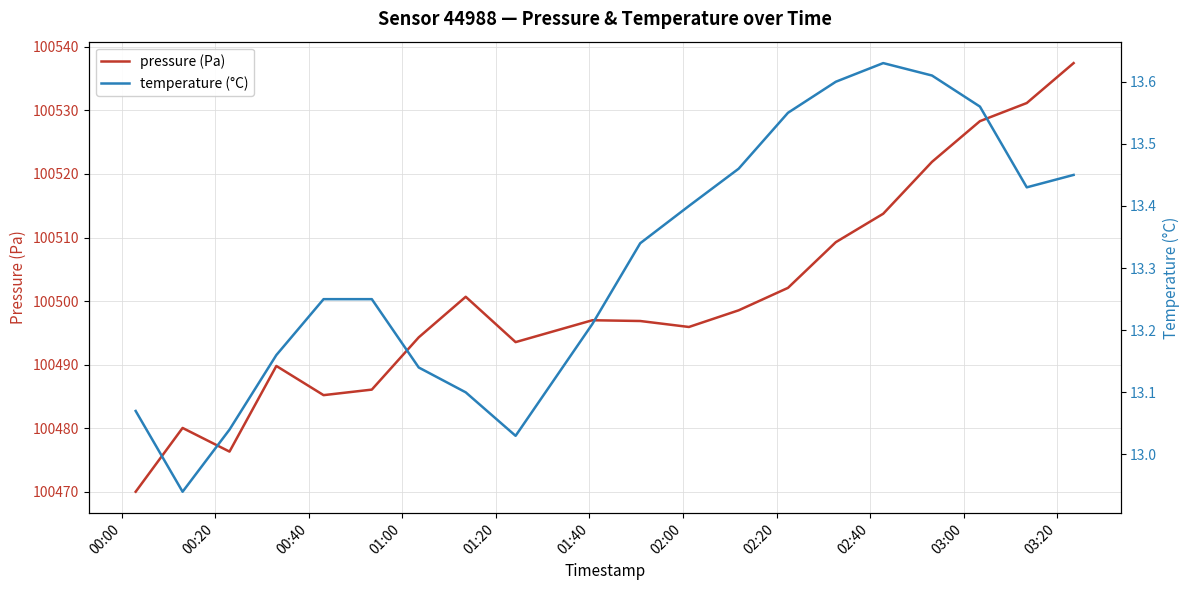

What is the maximum value for pressure (Pa)?

100537.4